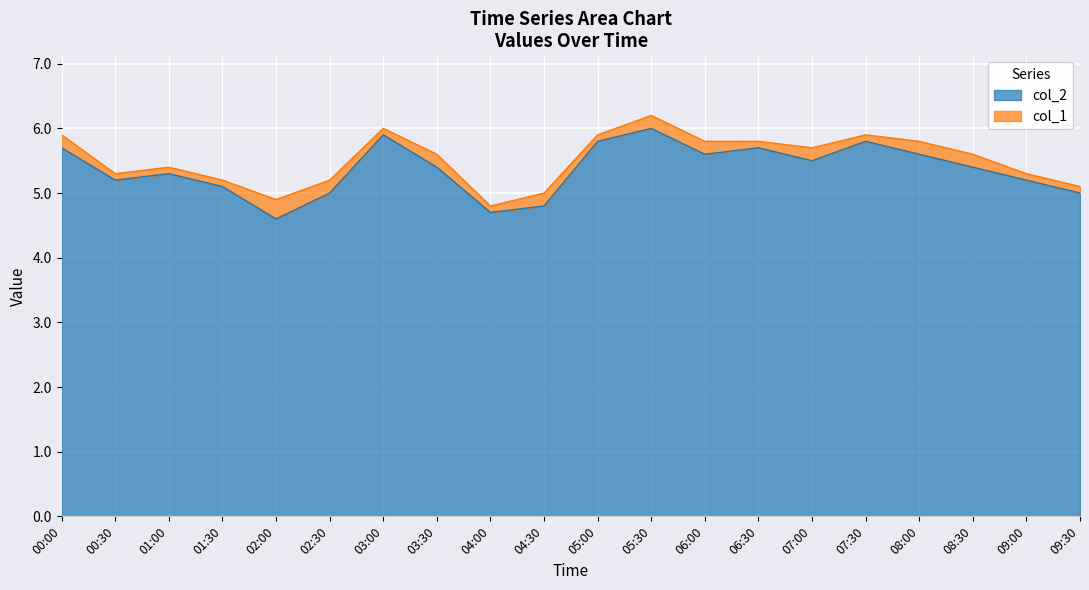

What is the label of the 8th point from the right?

06:00